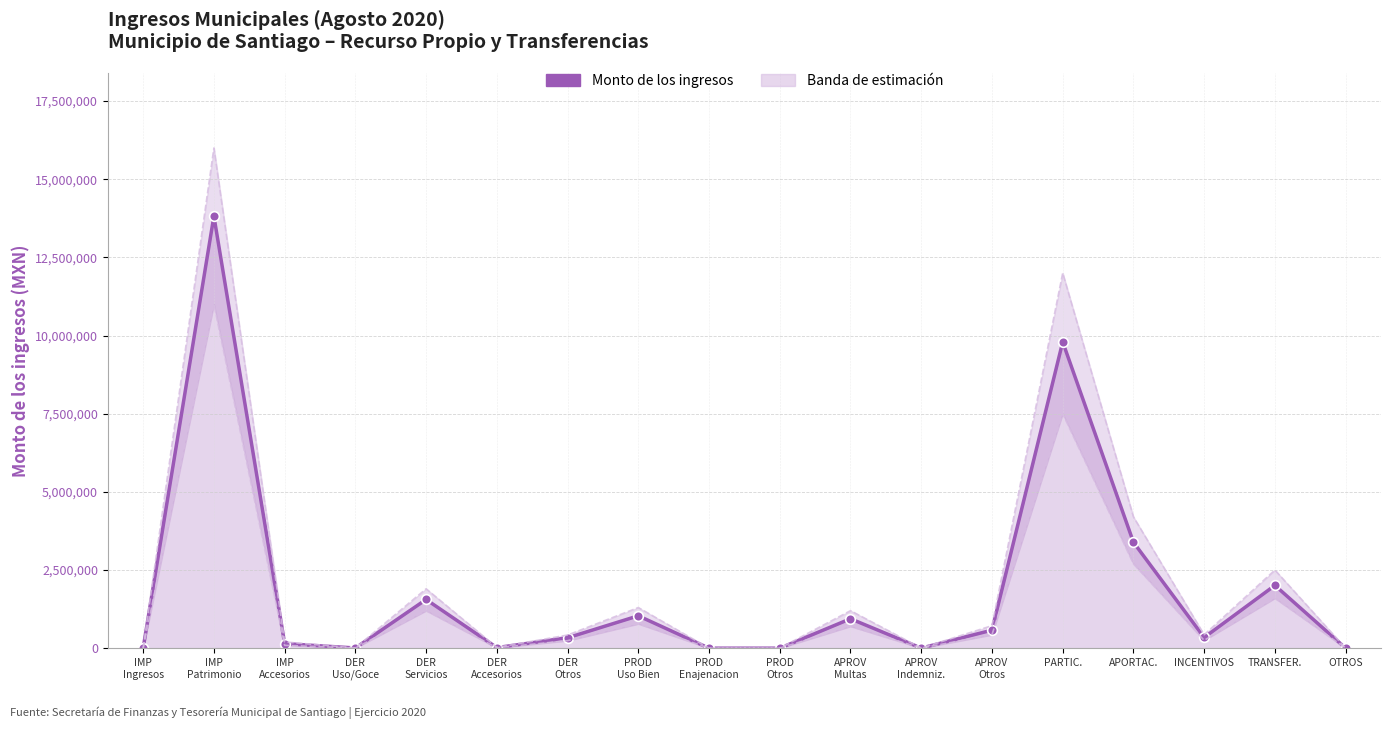

True or false: Monto de los ingresos has a value of 840189.1 at APORTAC..

False